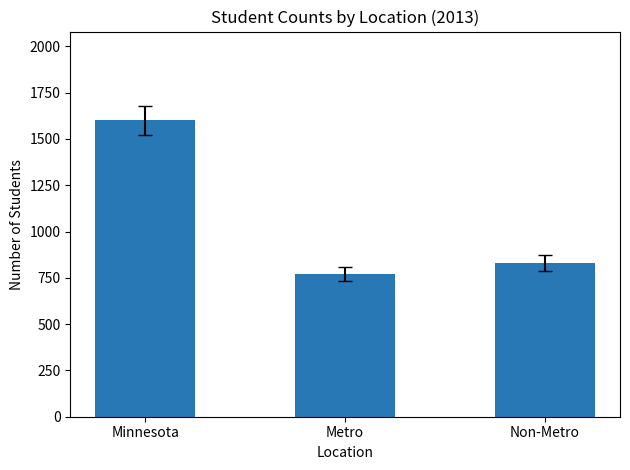

What is the greatest value displayed?

1600